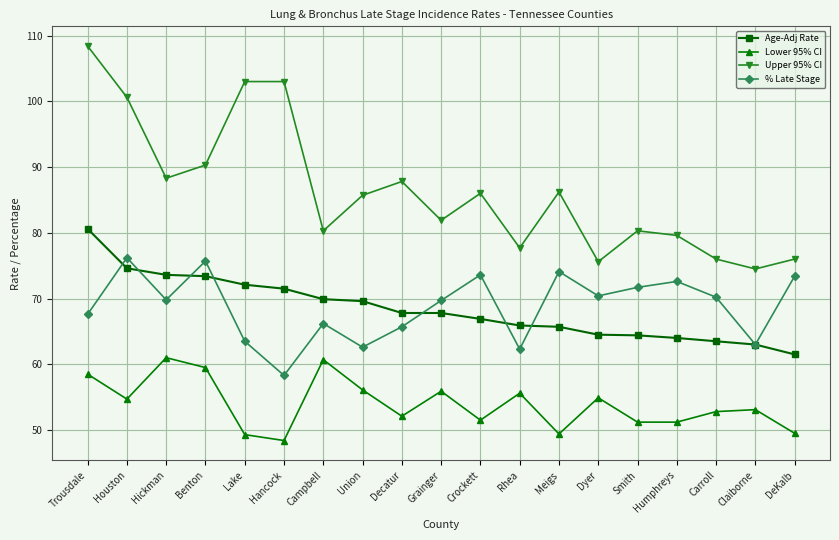

What position from the left is Hancock?

6